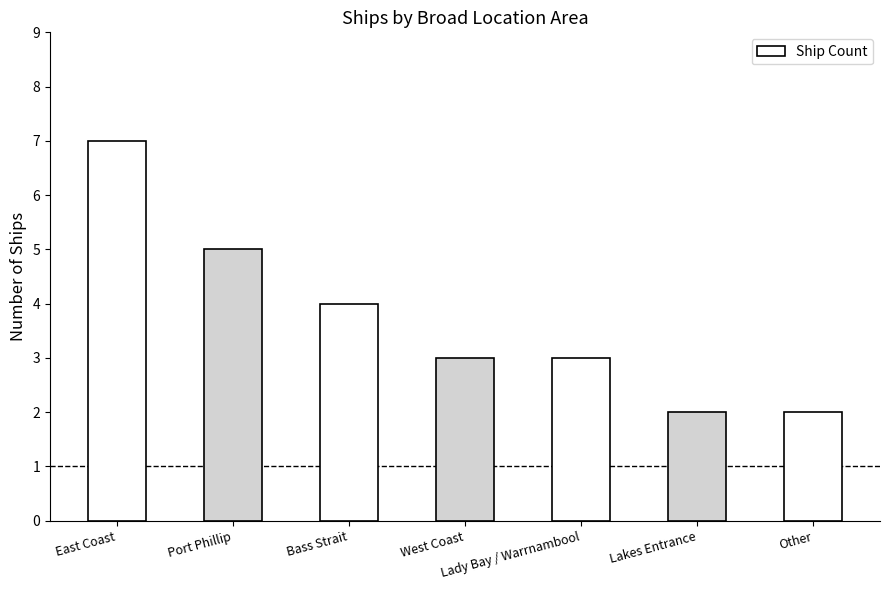

What is the sum of the values at Bass Strait and East Coast?

11